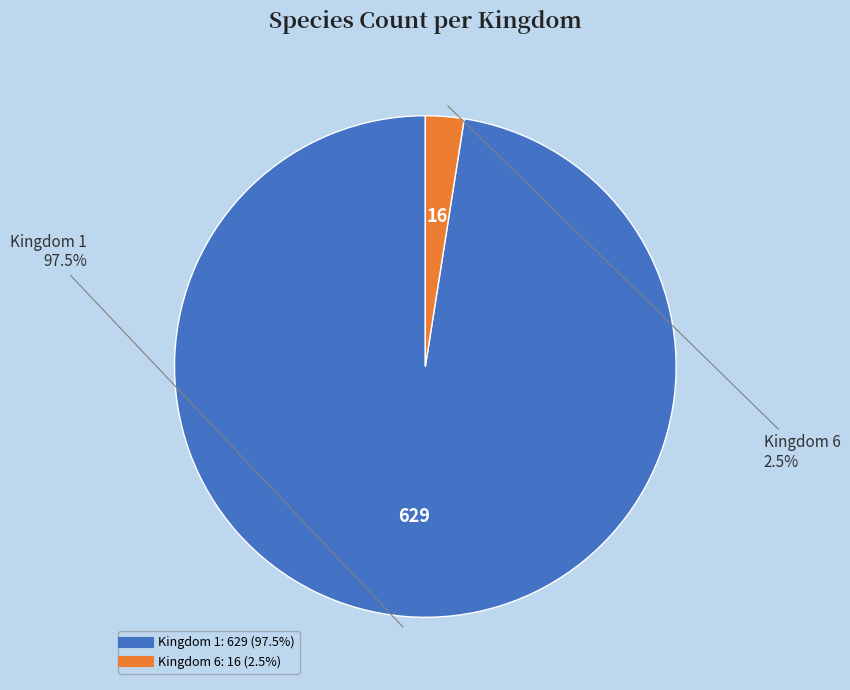

Is there a majority slice in this chart?

Yes